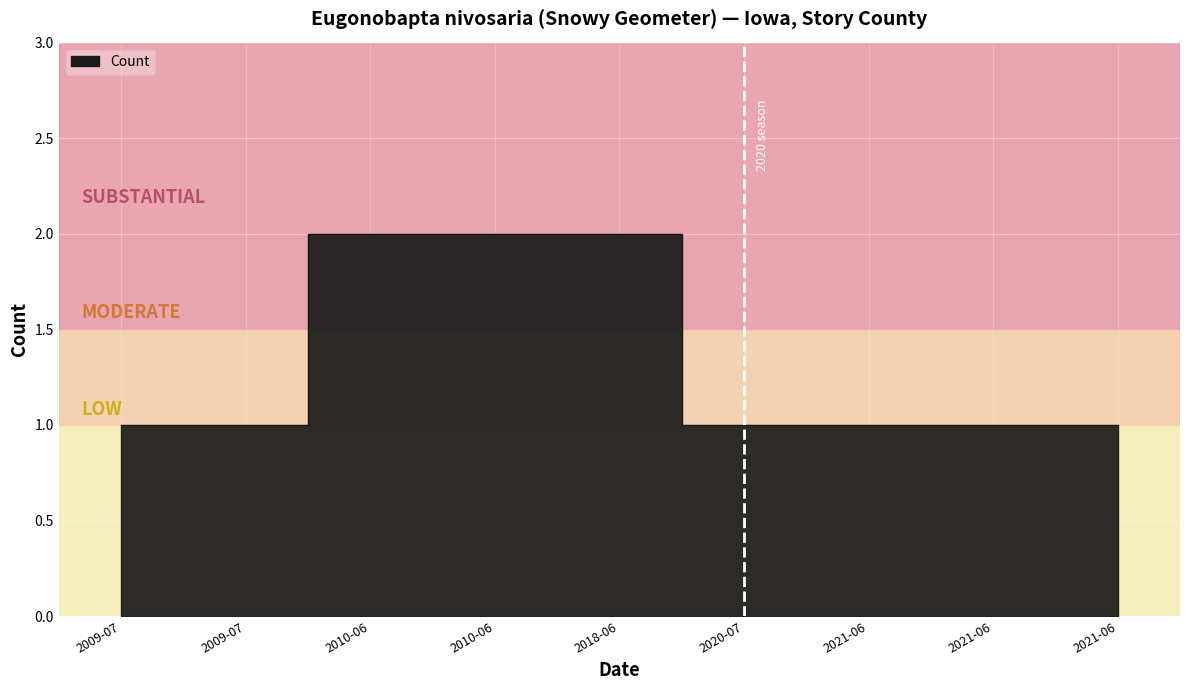

Reading left to right, what are all the values shown in this chart?

1	1	2	2	2	1	1	1	1